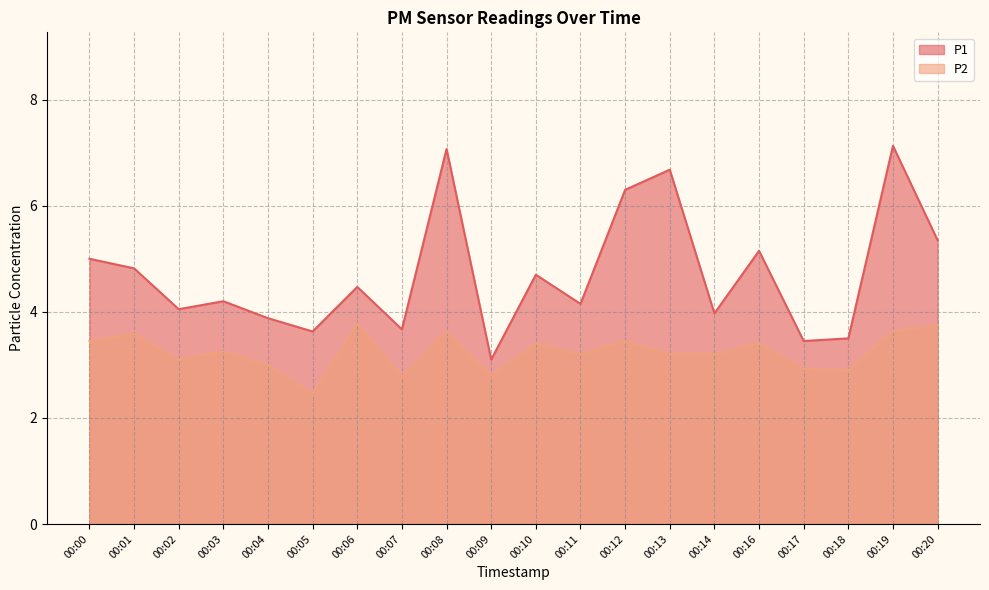

The value of P2 at 00:14 is 3.2. True or false?

True